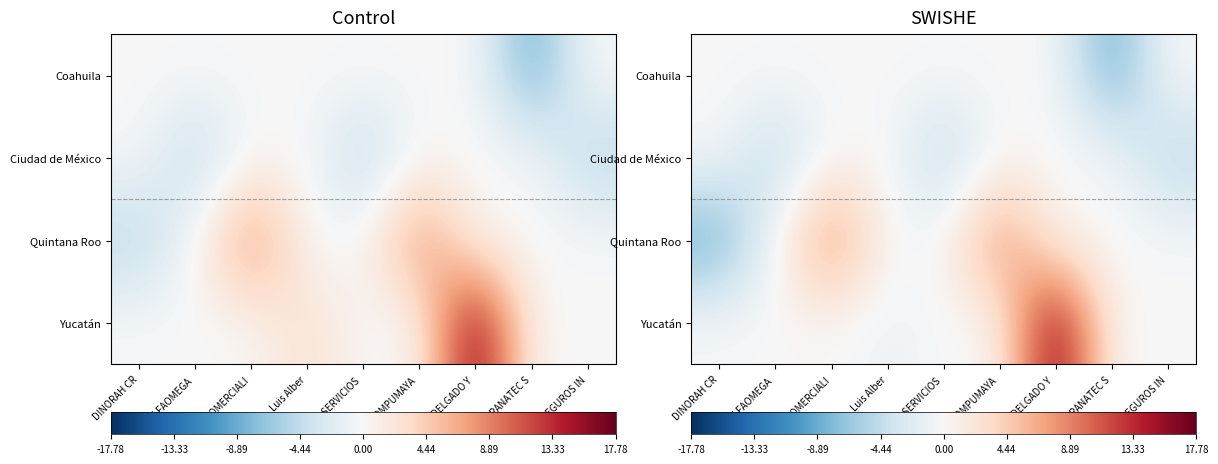

Between COMERCIALI and PRANATEC S, which is larger?

COMERCIALI